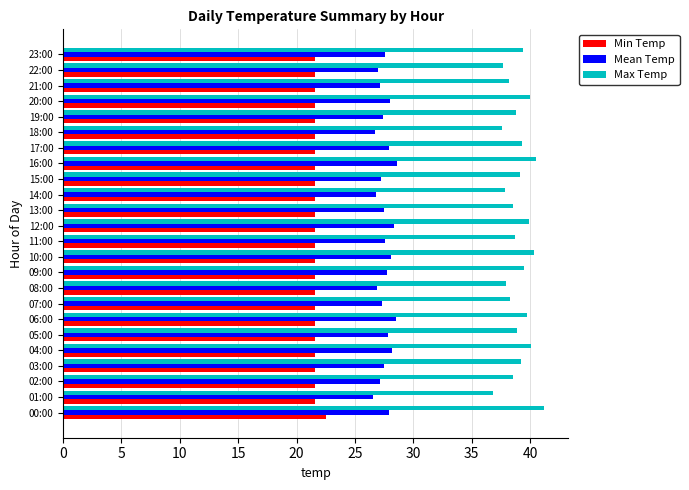

What is the maximum value shown in the chart?

41.2